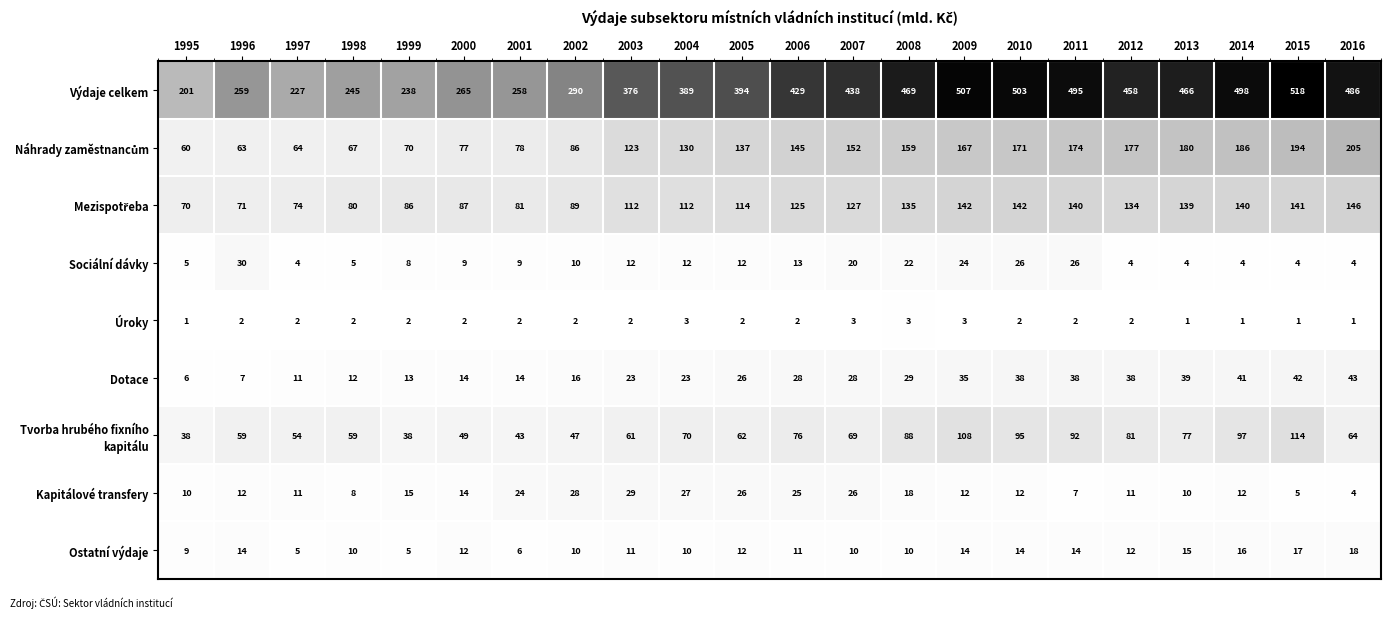

The Dotace series shows 38 at 2010. True or false?

True